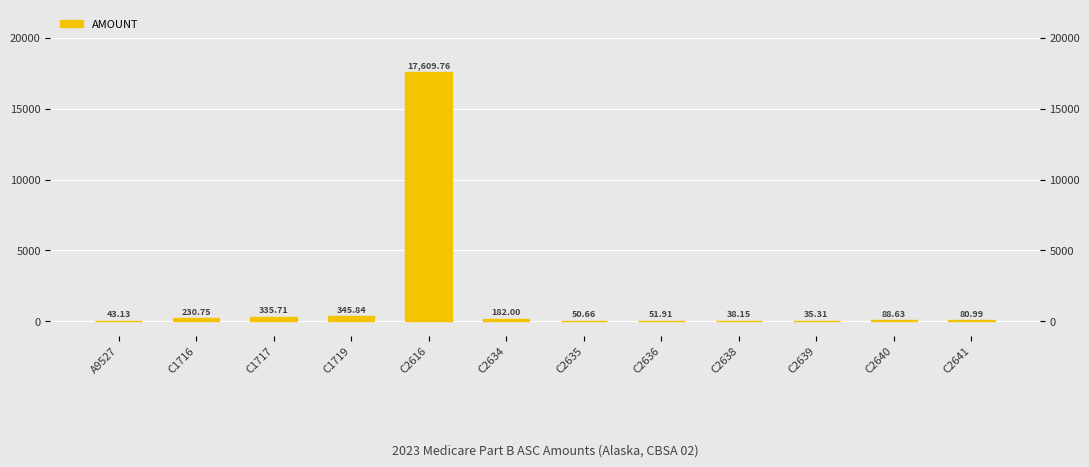

What is the change in value from A9527 to C2640?

+45.5